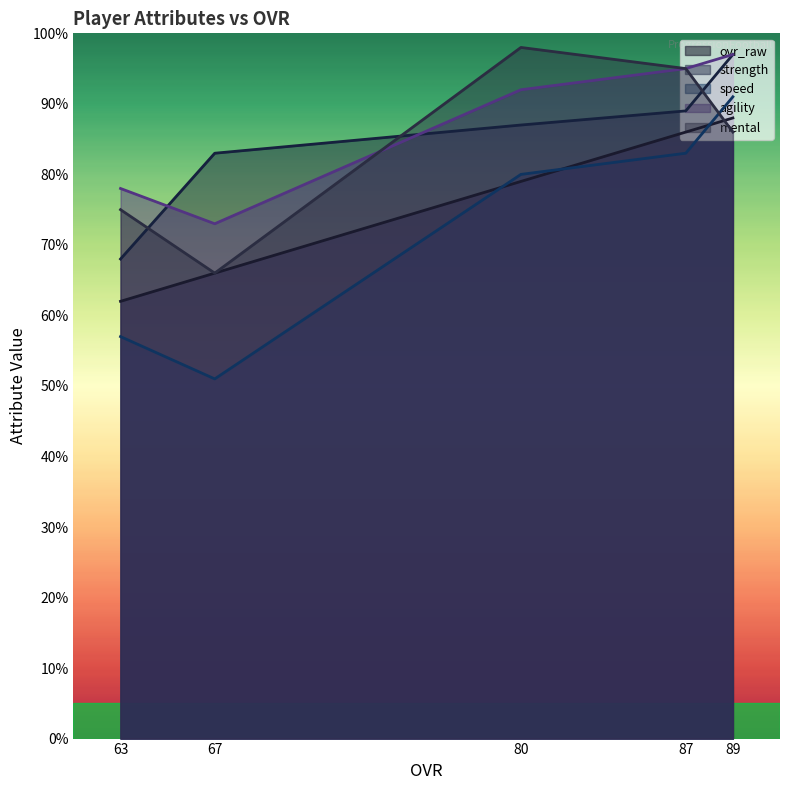

At 80, list the series in order from smallest to largest.

ovr_raw, speed, strength, agility, mental